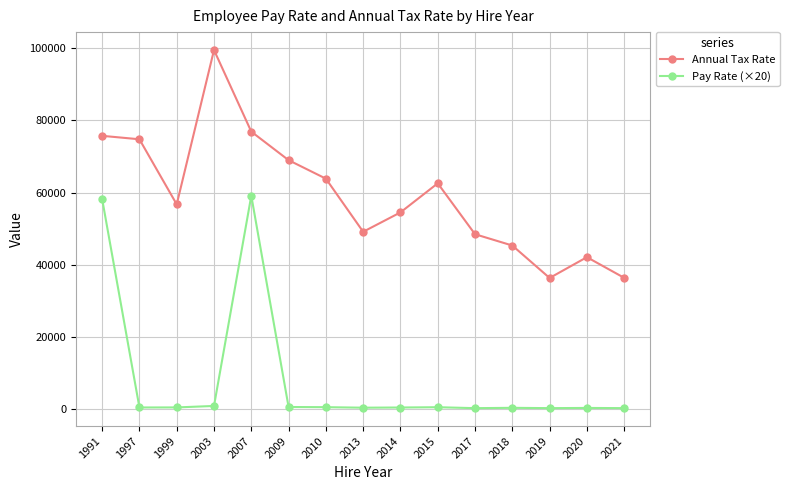

At how many categories does at least one series exceed 29428?

15